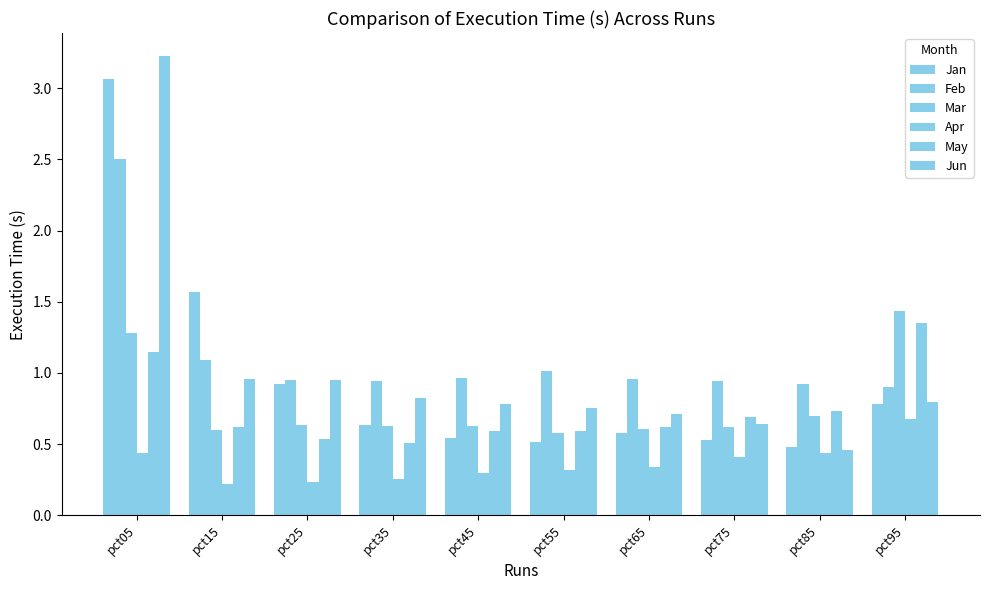

How many bars are there in each group?

6